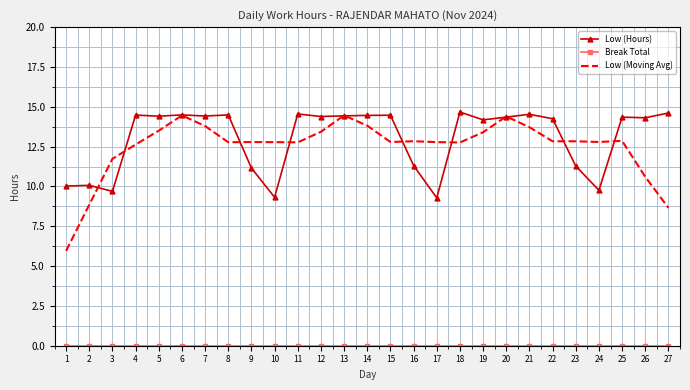

The Low (Moving Avg) series shows 14.5 at 13. True or false?

True